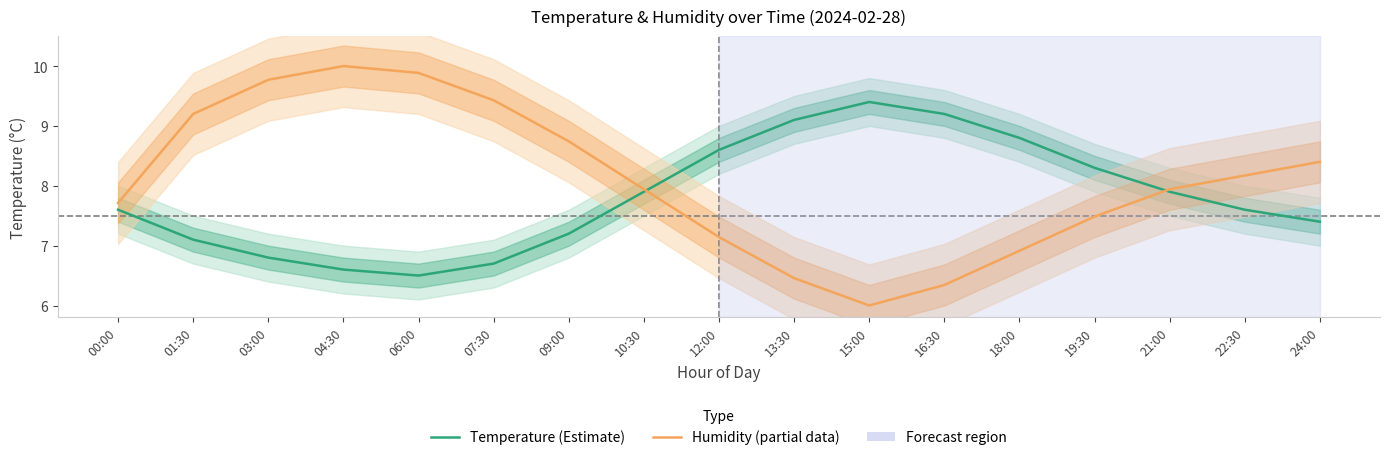

Which series has the widest spread of values?

Humidity (partial data)